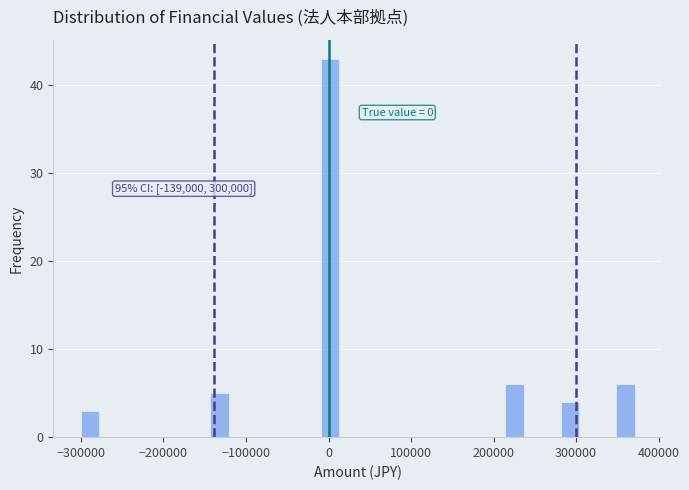

Around what value on the x-axis is the tallest bar? Give the approximate position of its centre, as read against the axis.

0